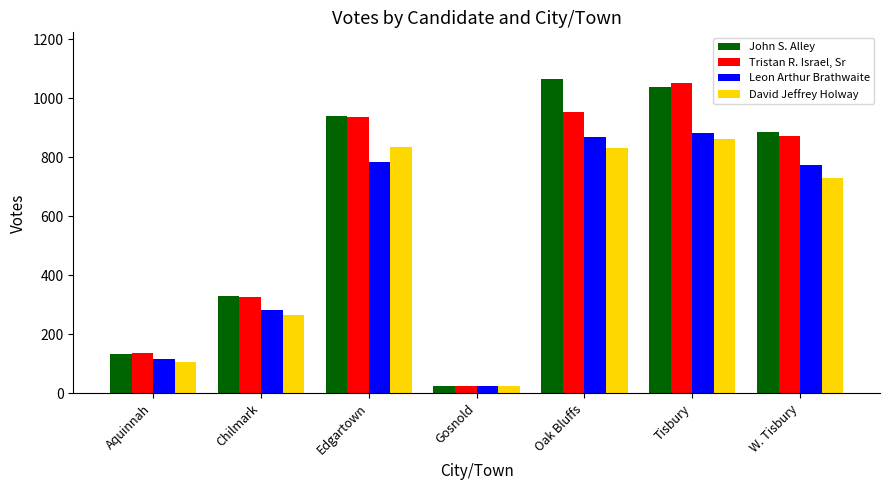

What is the average value of the Leon Arthur Brathwaite series?

533